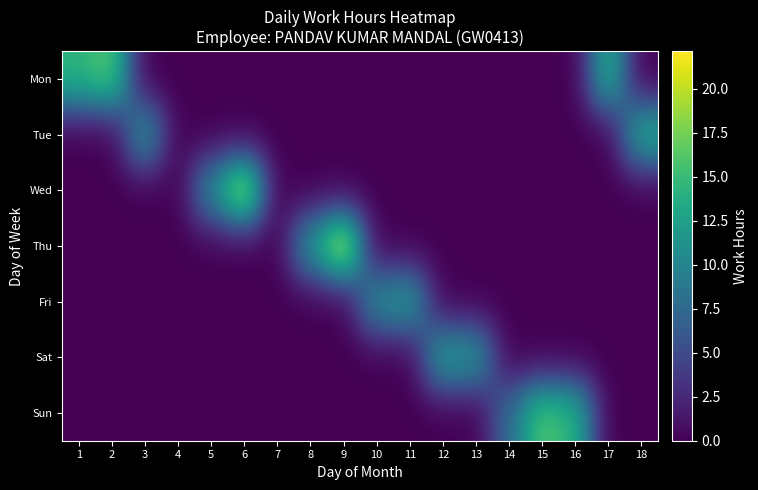

How many distinct data groups are displayed?

7